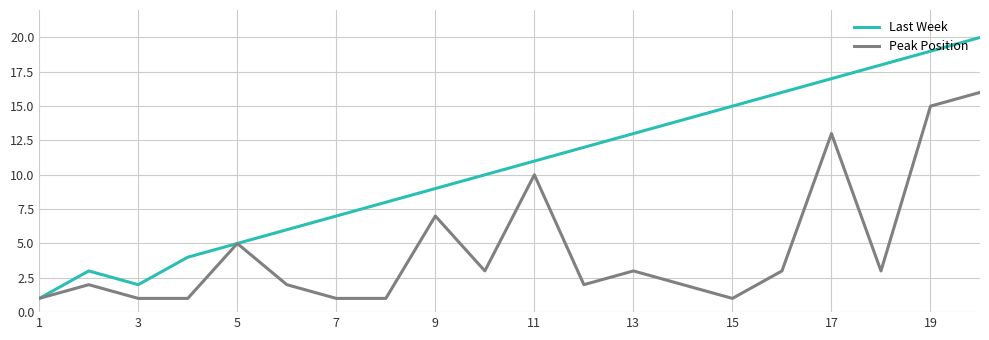

What is the difference between the maximum and minimum values in the Peak Position series?

15